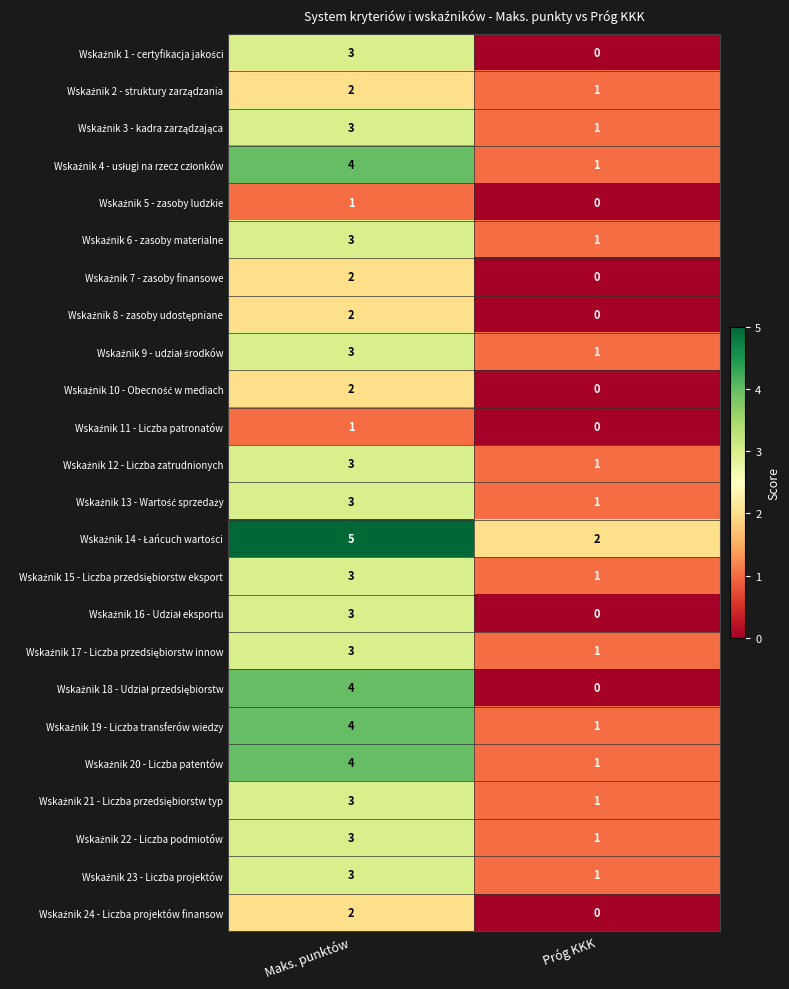

At which category is the sum across all series the highest?

Maks. punktów